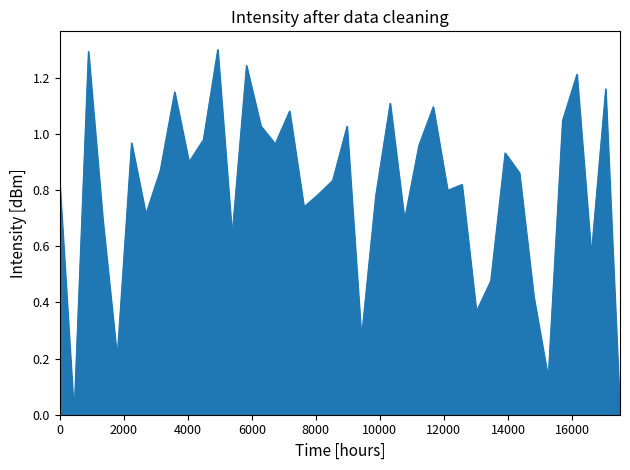

What is the greatest value displayed?

1.3